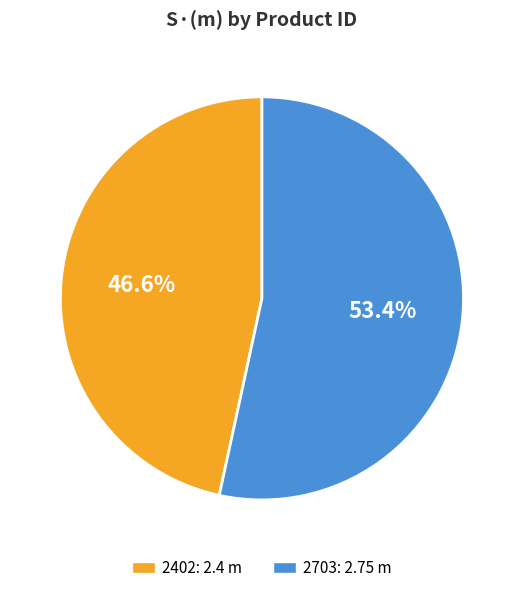

Which category has the smallest portion of the pie?

2402